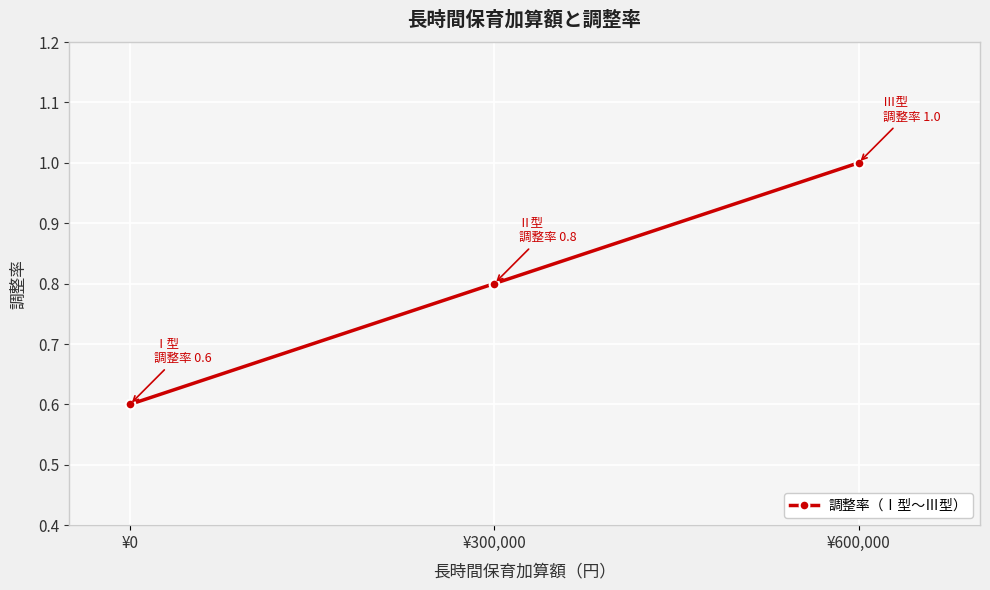

List the labels in order of value, smallest first.

¥0, ¥300,000, ¥600,000